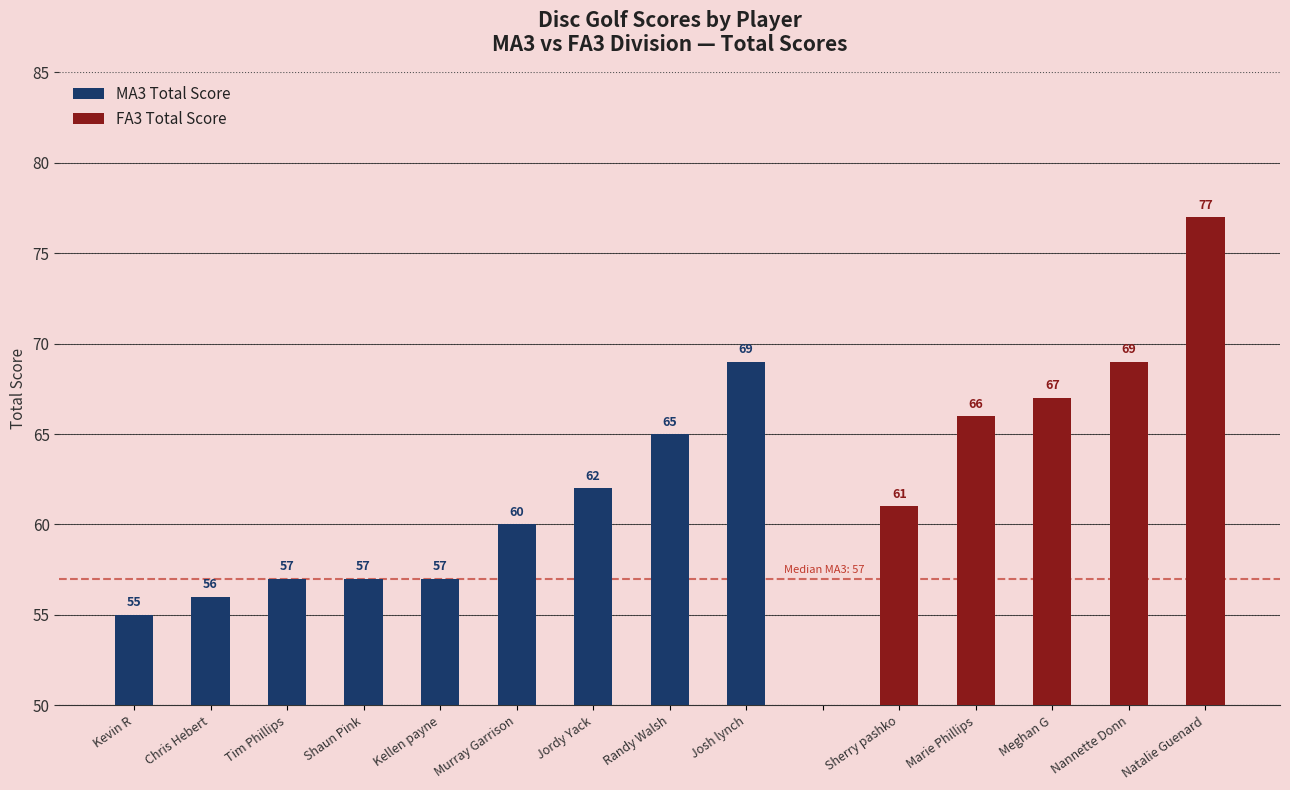

What is the maximum value for MA3 Total Score?

69